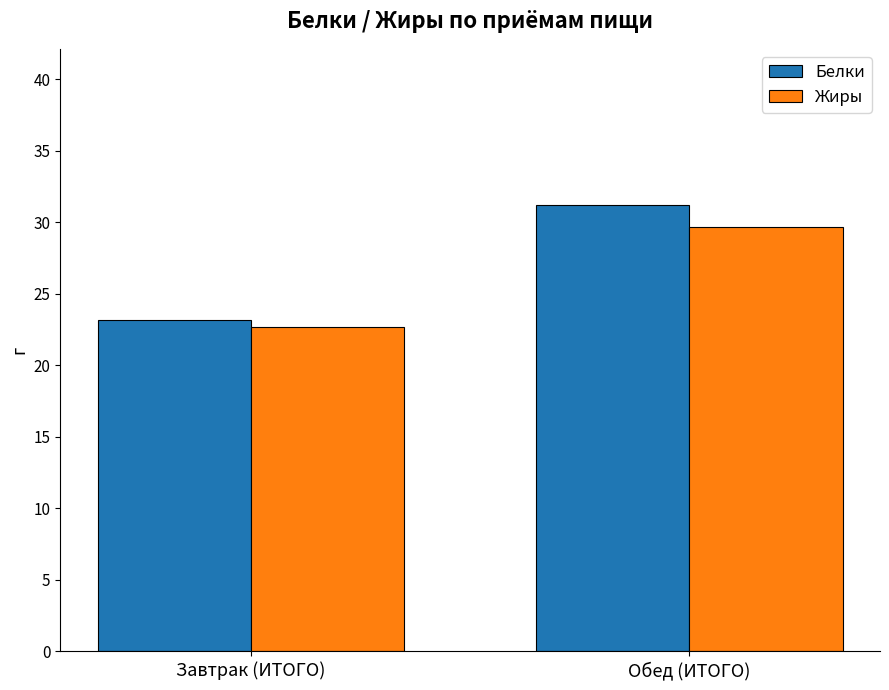

Is the value of Жиры at Обед (ИТОГО) greater than the value of Белки at Завтрак (ИТОГО)?

Yes